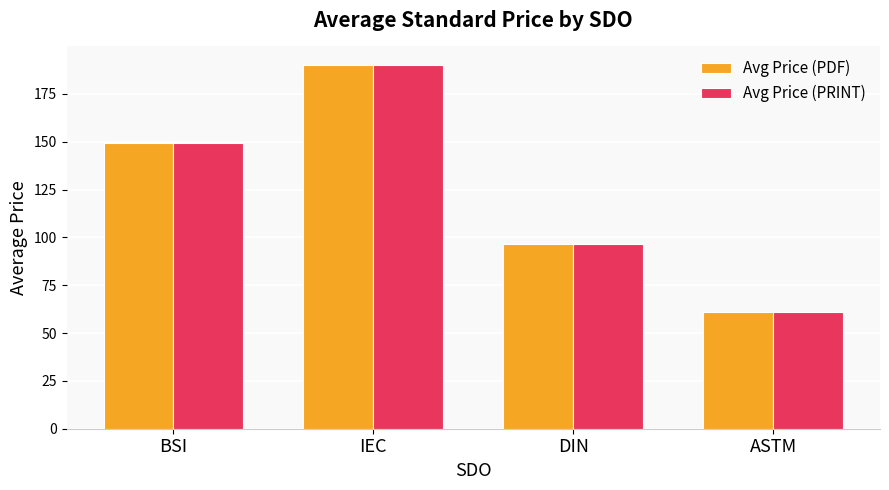

What is the label of the 4th bar from the right?

BSI